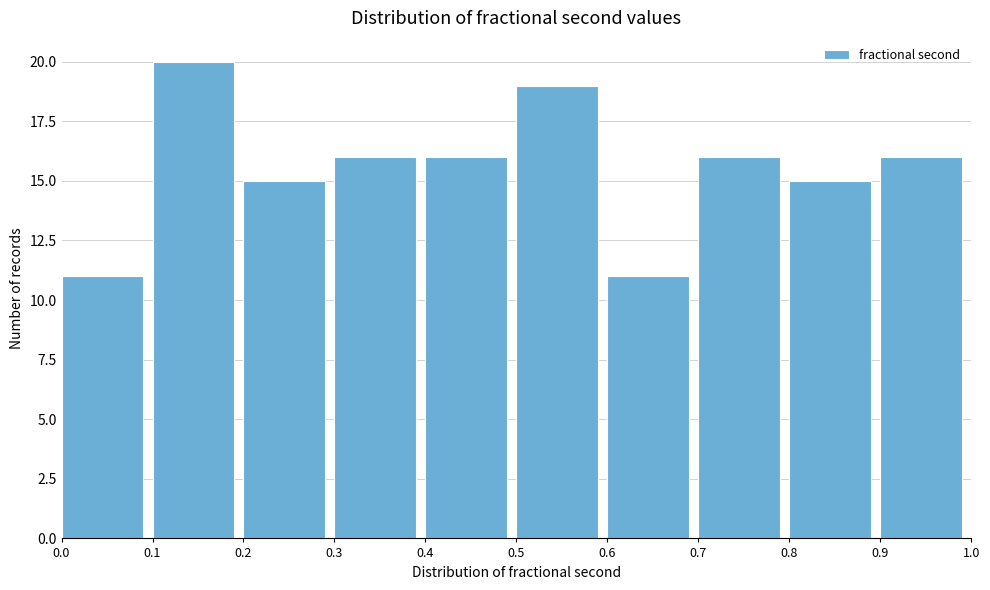

Reading left to right, transcribe this chart: for each bar, give the range it covers on the x-axis and its height. The values are not printed on the chart, so give them approximately, as read against the axis.

0.0 to 0.1: 11
0.1 to 0.2: 20
0.2 to 0.3: 15
0.3 to 0.4: 16
0.4 to 0.5: 16
0.5 to 0.6: 19
0.6 to 0.7: 11
0.7 to 0.8: 16
0.8 to 0.9: 15
0.9 to 1.0: 16